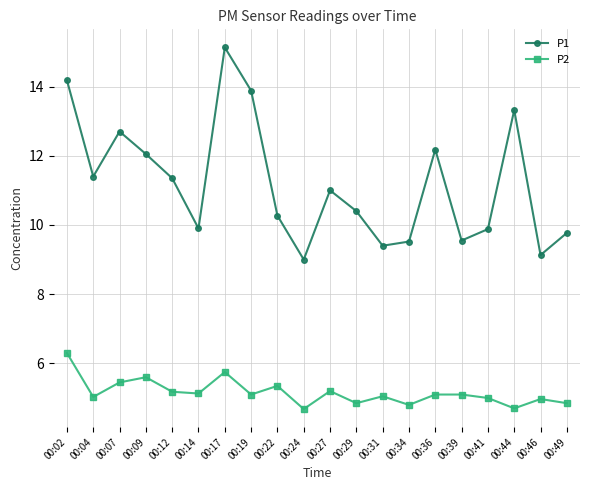

What is the value of the P1 point at the 17th from the left?

9.9